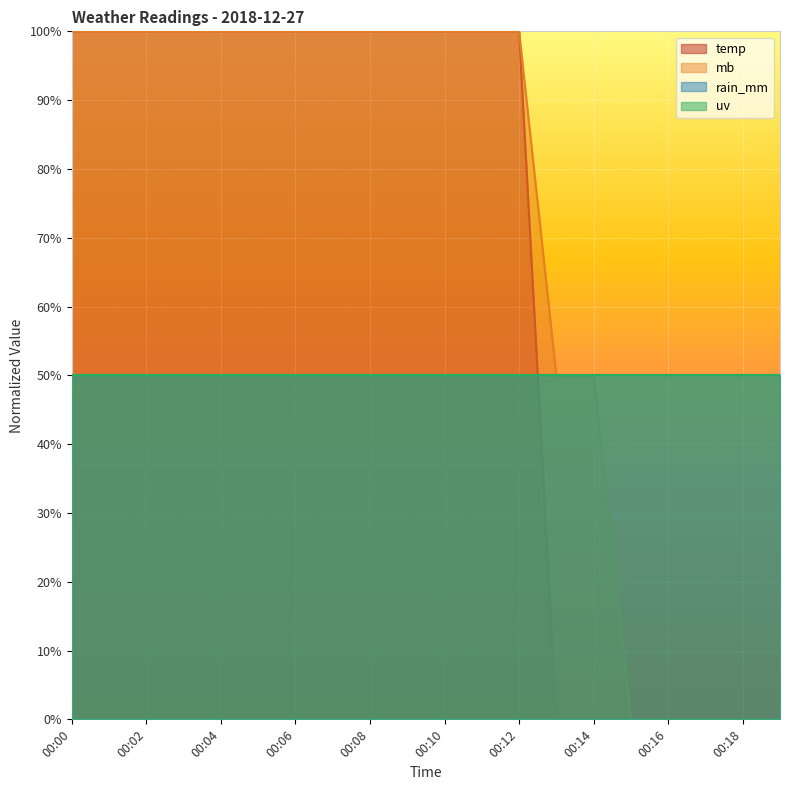

What is the difference between the maximum and second lowest values in the mb series?

100.0